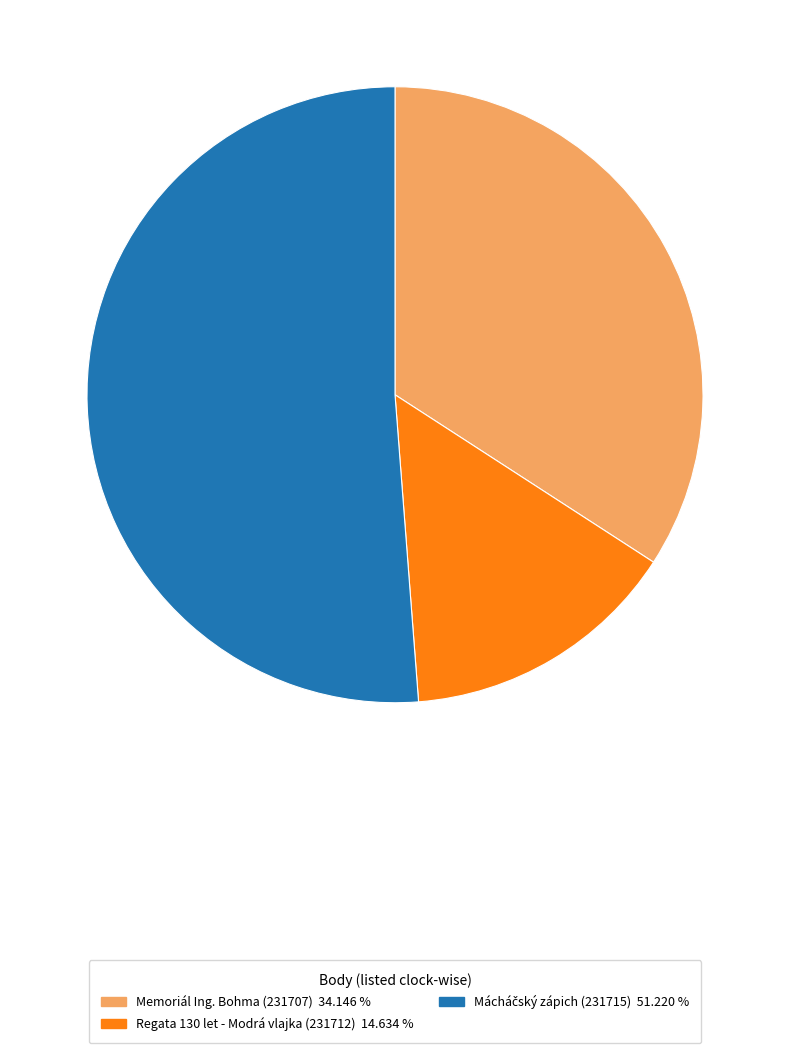

Does any single category account for the majority?

Yes